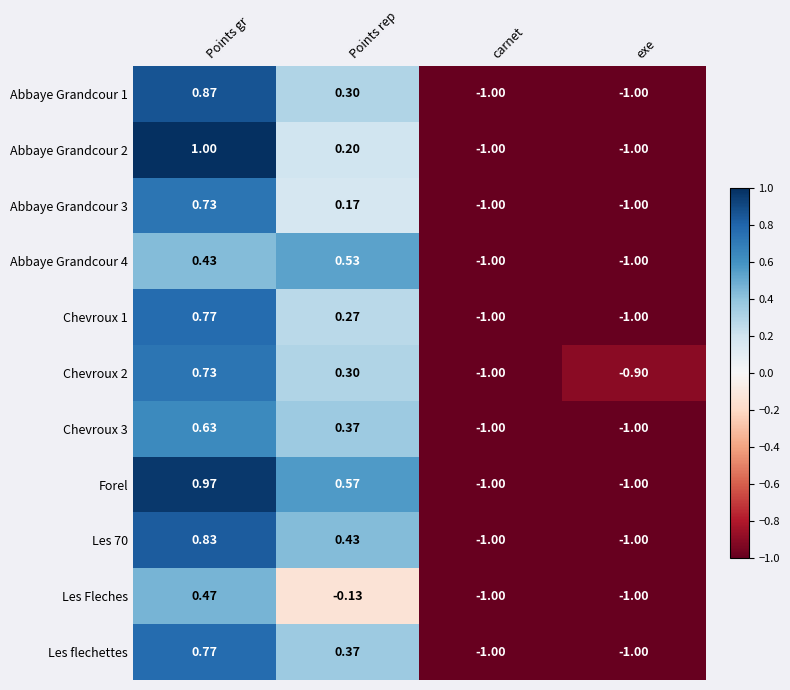

How many data points in Les flechettes are less than 0?

2